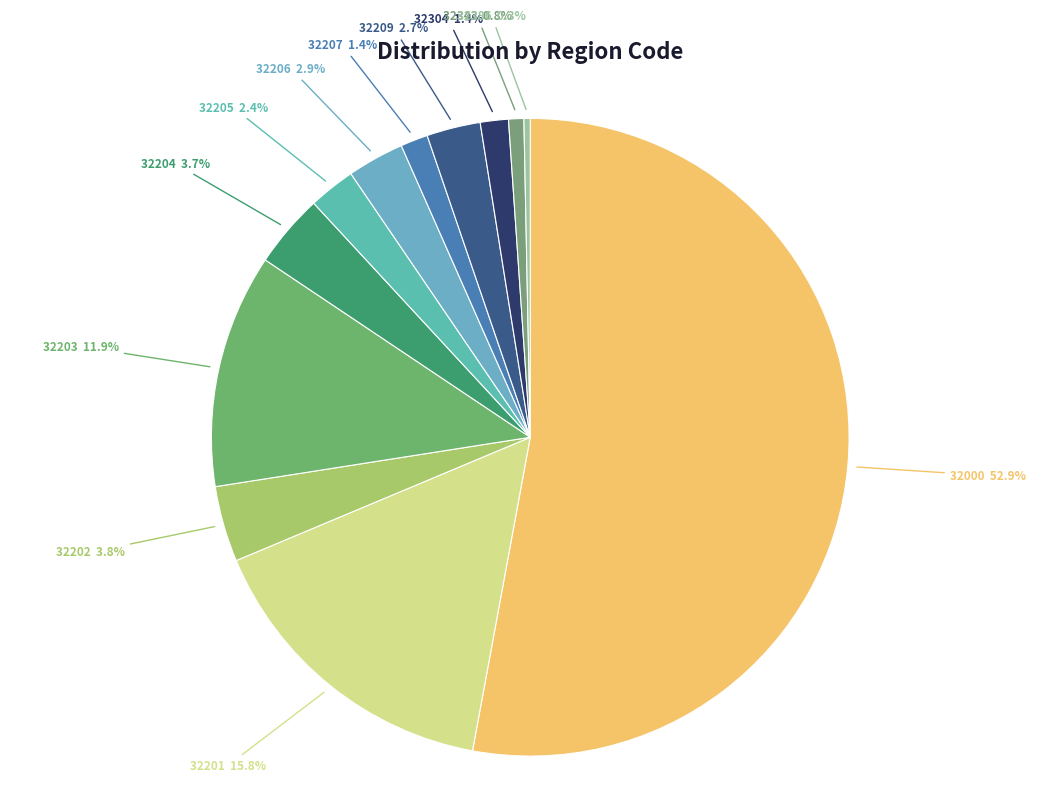

What is the total percentage of 32386 and 32209?

3.0%